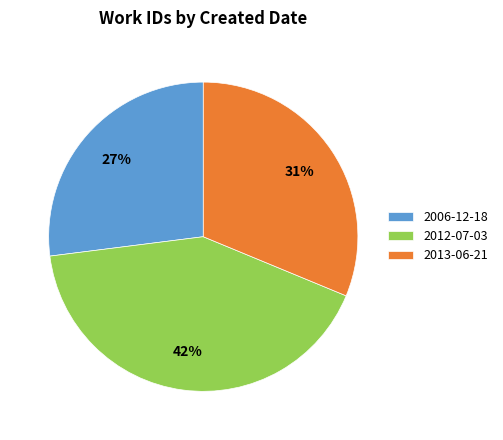

Count the number of slices in the pie.

3